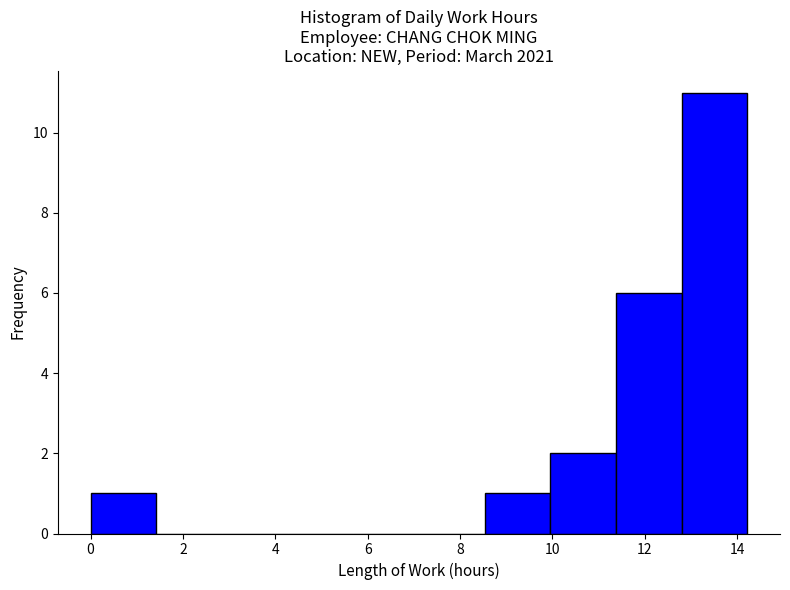

Over which range of the x-axis is the bar tallest?

12.8 to 14.2